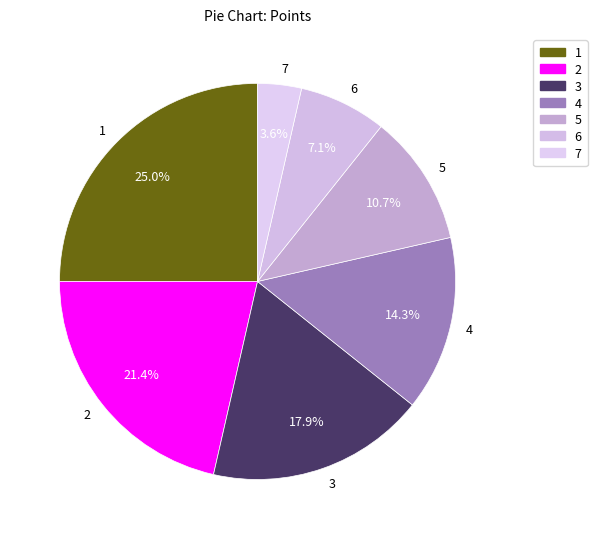

Is the sum of 3 and 5 greater than half?

No